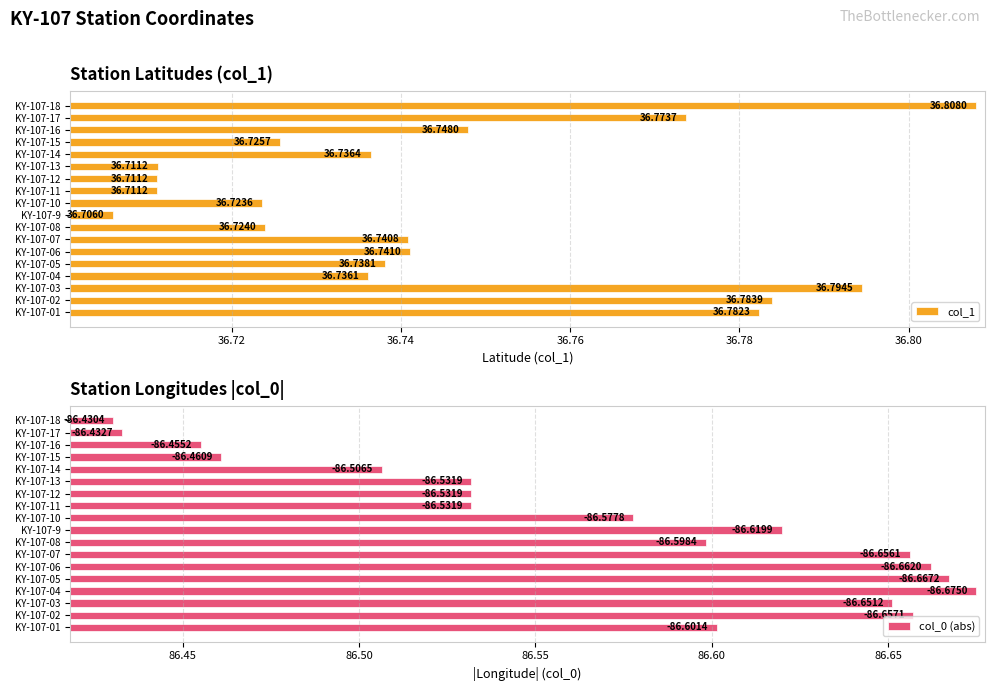

The value of col_1 at KY-107-10 is 36.7. True or false?

True